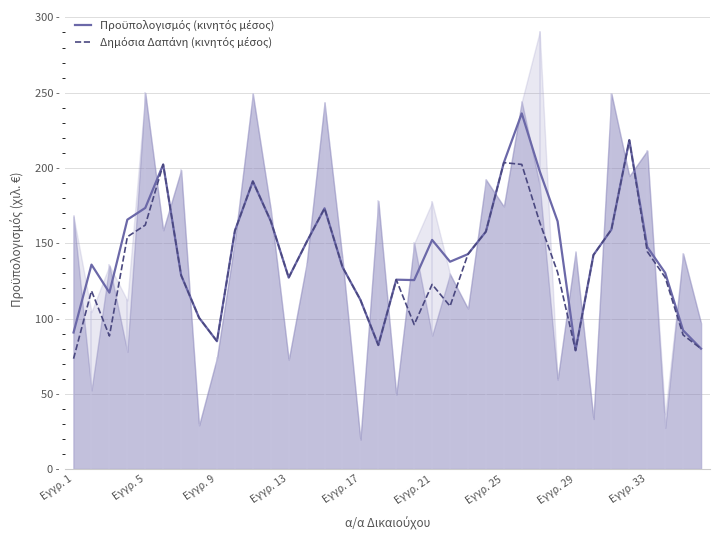

The Δημόσια Δαπάνη (κινητός μέσος) series shows 125.8 at 18. True or false?

True